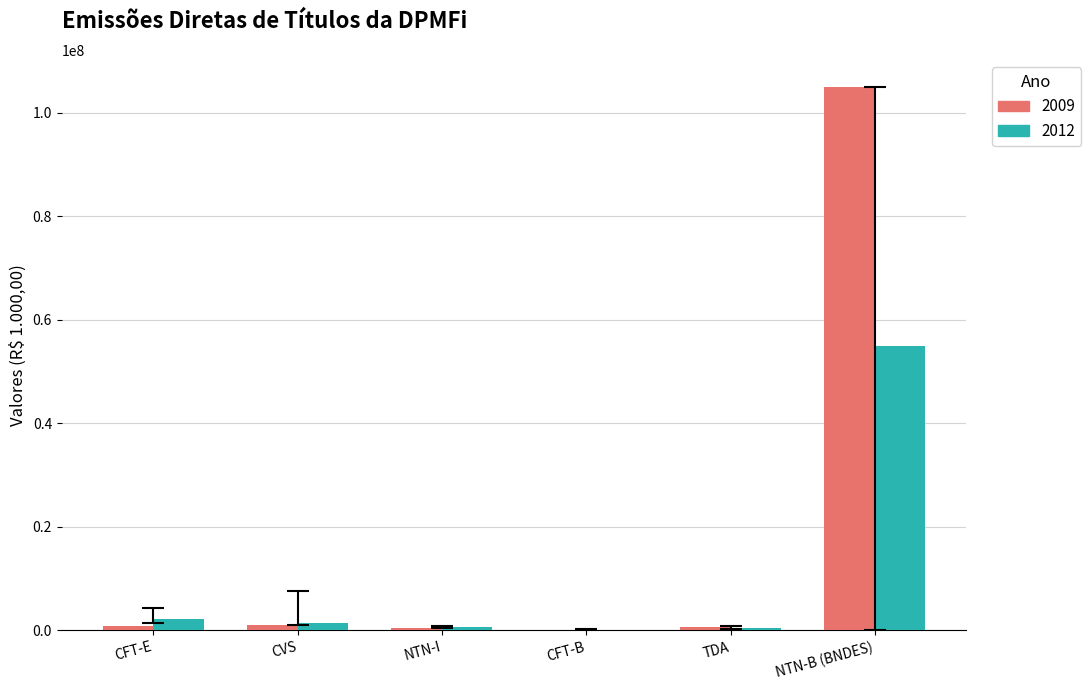

The value of 2009 at CFT-B is 0.0. True or false?

True